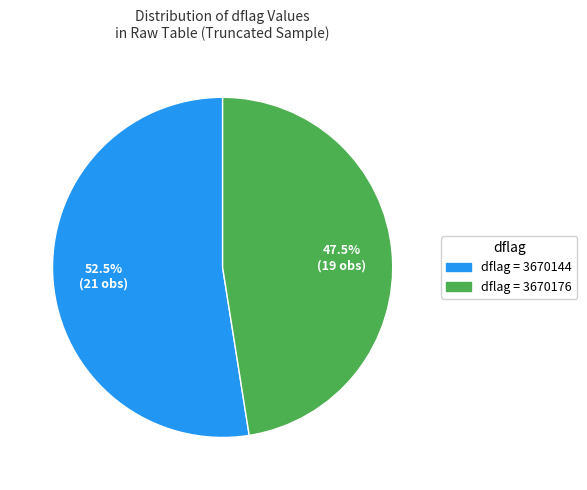

Is there a majority slice in this chart?

Yes